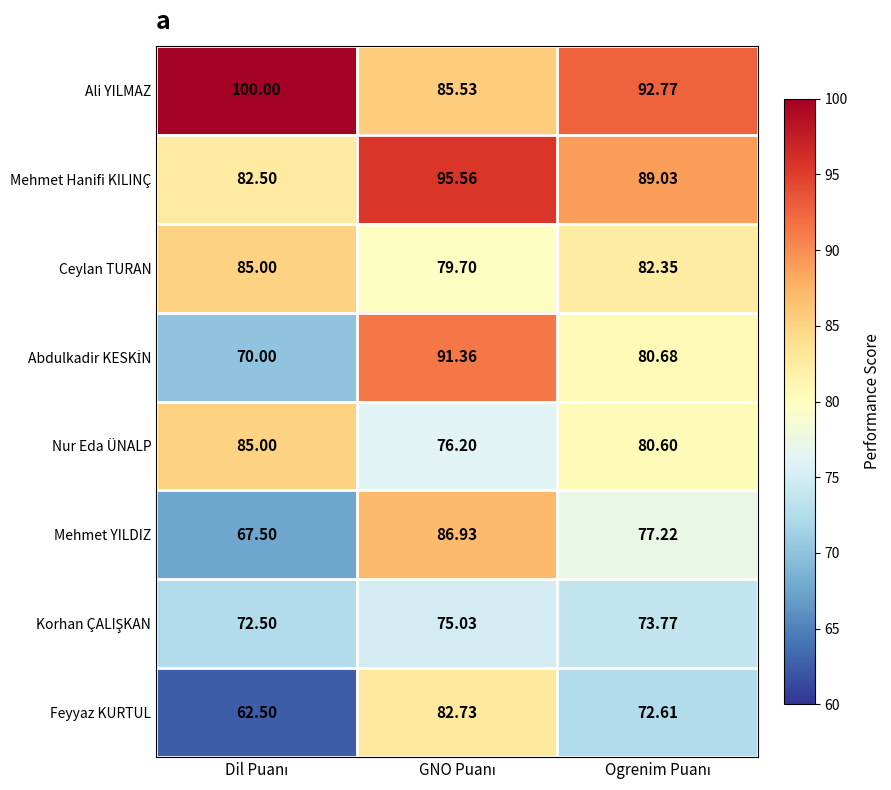

How many data points in Feyyaz KURTUL are above 72?

2